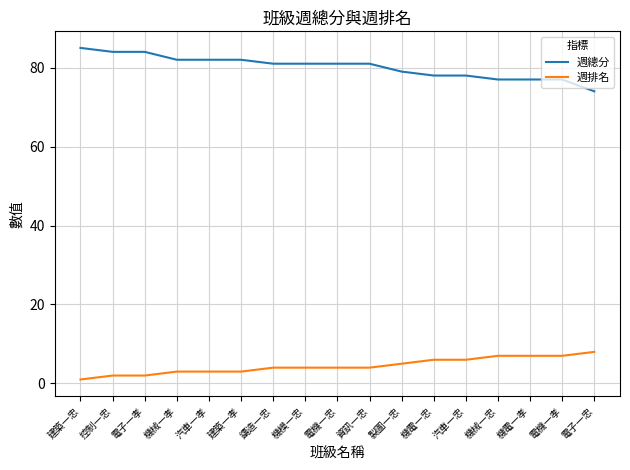

Is this an area chart (filled region under the line)?

No